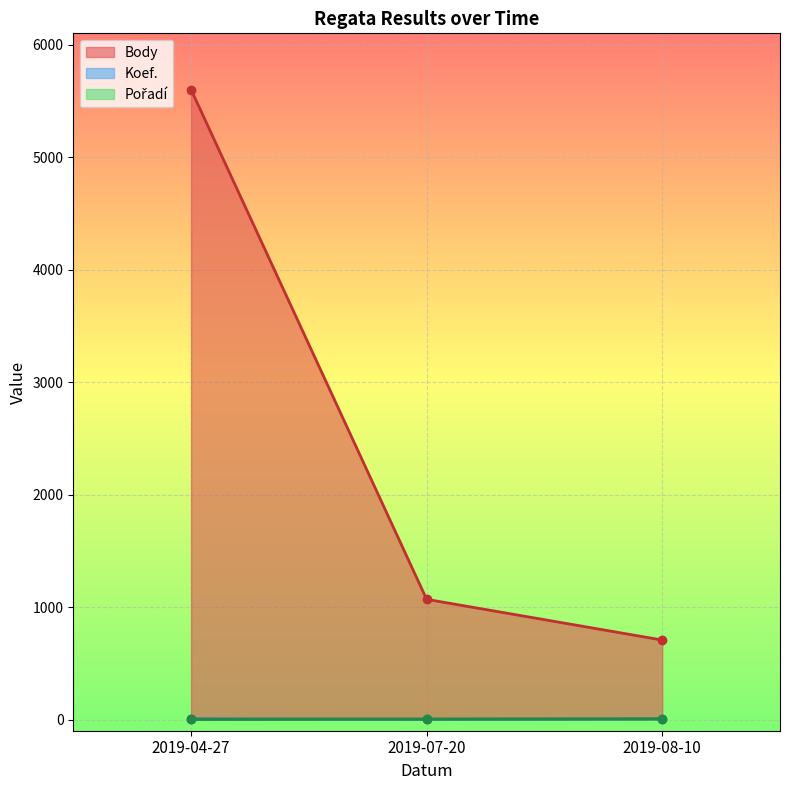

What is the minimum value shown in the chart?

1